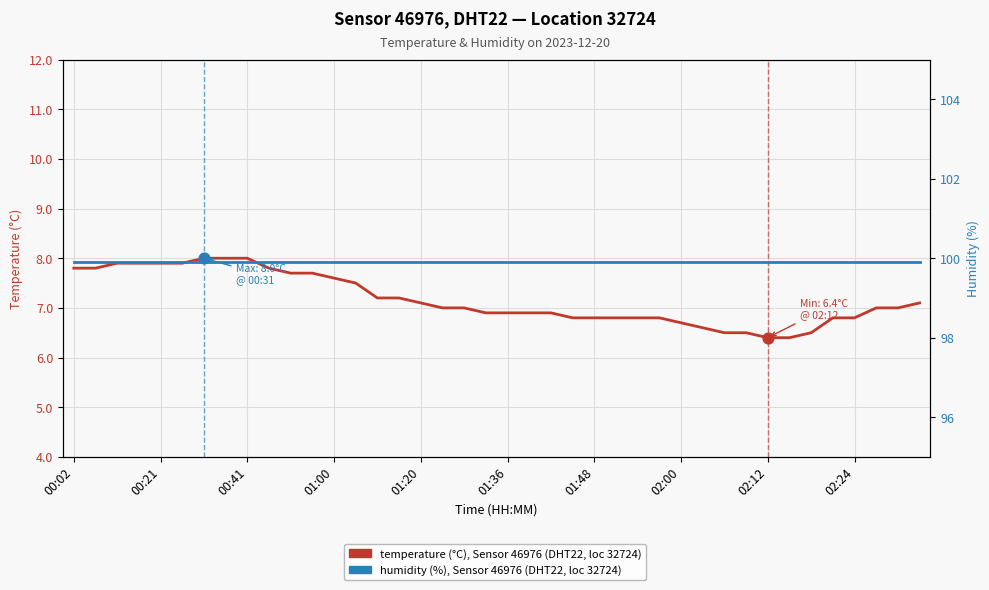

What are all the series names shown in the legend?

temperature (°C), Sensor 46976, DHT22, humidity (%), Sensor 46976, DHT22